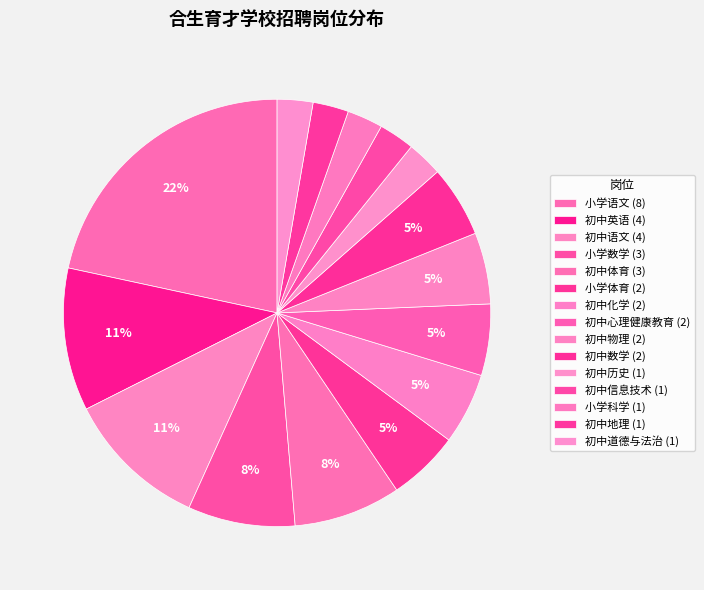

To the nearest percent, what is the difference between the largest and smallest slice percentages?

19%